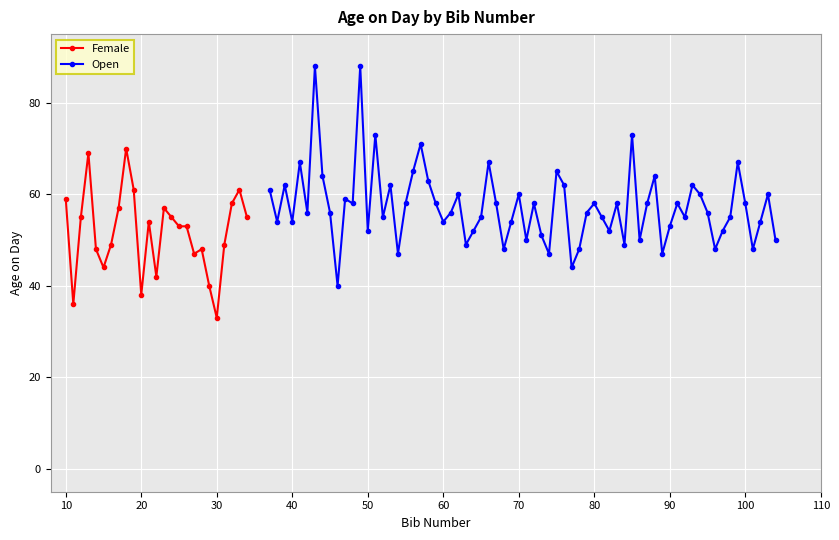

What is the difference between the maximum and minimum values?

37